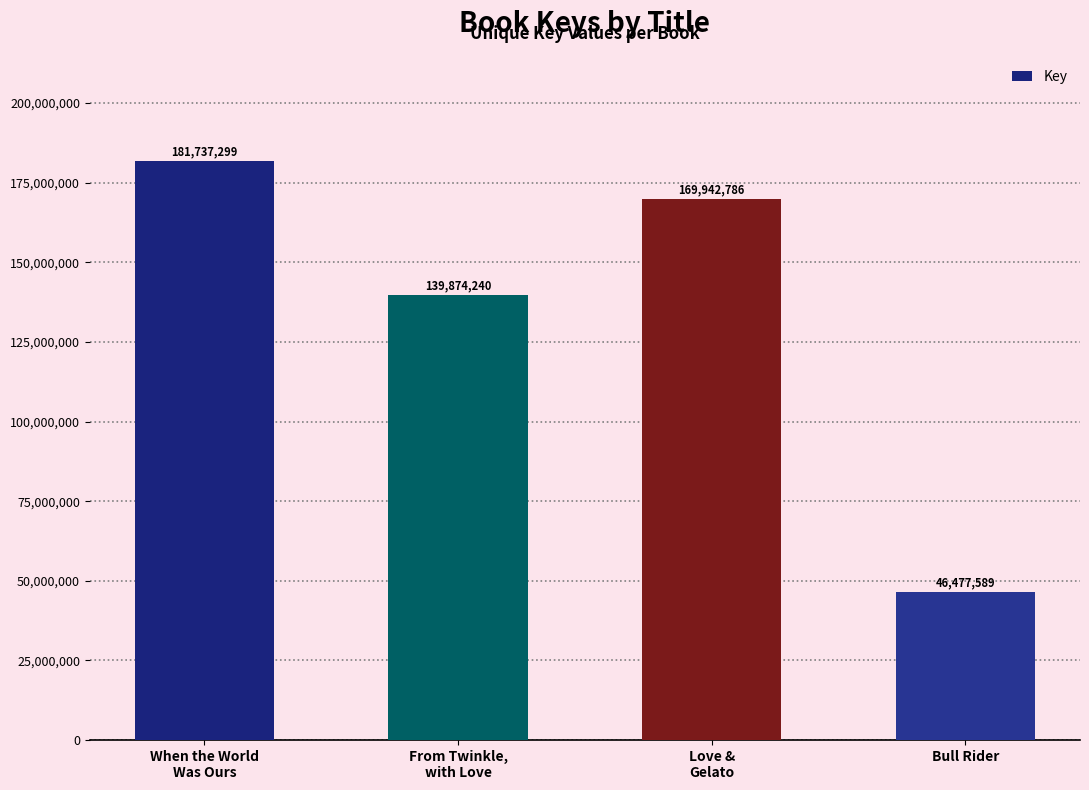

Does the chart contain stacked bars?

No